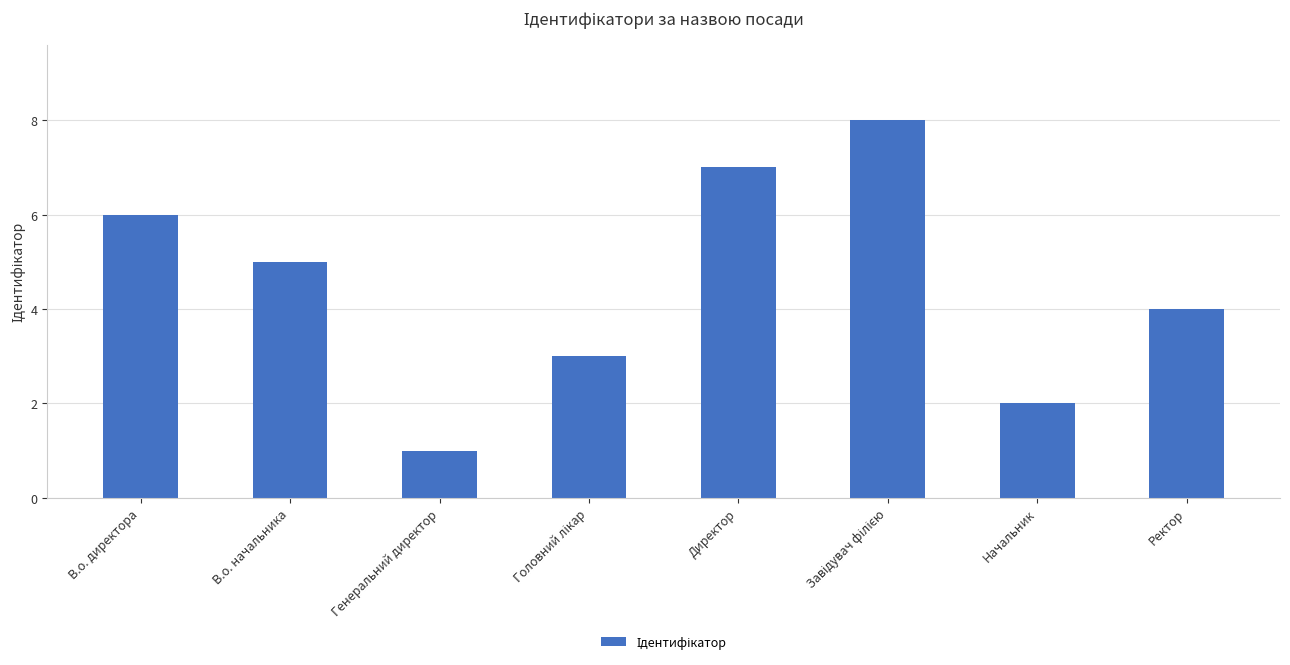

The value at В.о. начальника is 5. True or false?

True